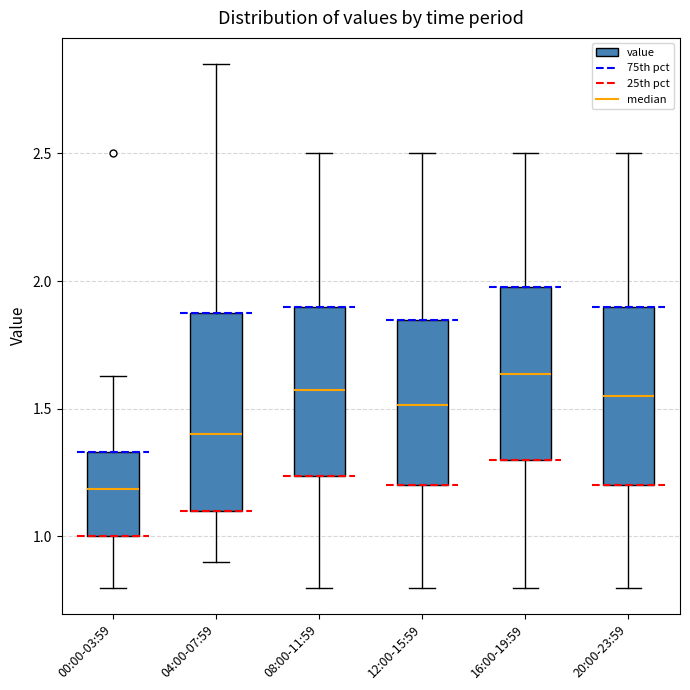

Reading left to right, read every box against the y-axis: the position of its median line, the range the box covers, and the ends of its whiskers. The values are not printed on the chart, so give them approximately, as read against the axis.

00:00-03:59: median 1.20, box 1.00 to 1.35, whiskers 0.80 to 1.65
04:00-07:59: median 1.40, box 1.10 to 1.90, whiskers 0.90 to 2.85
08:00-11:59: median 1.60, box 1.25 to 1.90, whiskers 0.80 to 2.50
12:00-15:59: median 1.50, box 1.20 to 1.85, whiskers 0.80 to 2.50
16:00-19:59: median 1.65, box 1.30 to 2.00, whiskers 0.80 to 2.50
20:00-23:59: median 1.55, box 1.20 to 1.90, whiskers 0.80 to 2.50